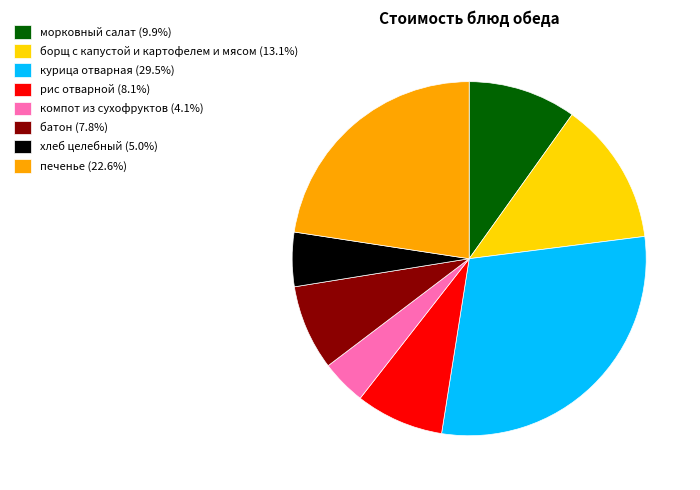

Between морковный салат and курица отварная, which is larger?

курица отварная